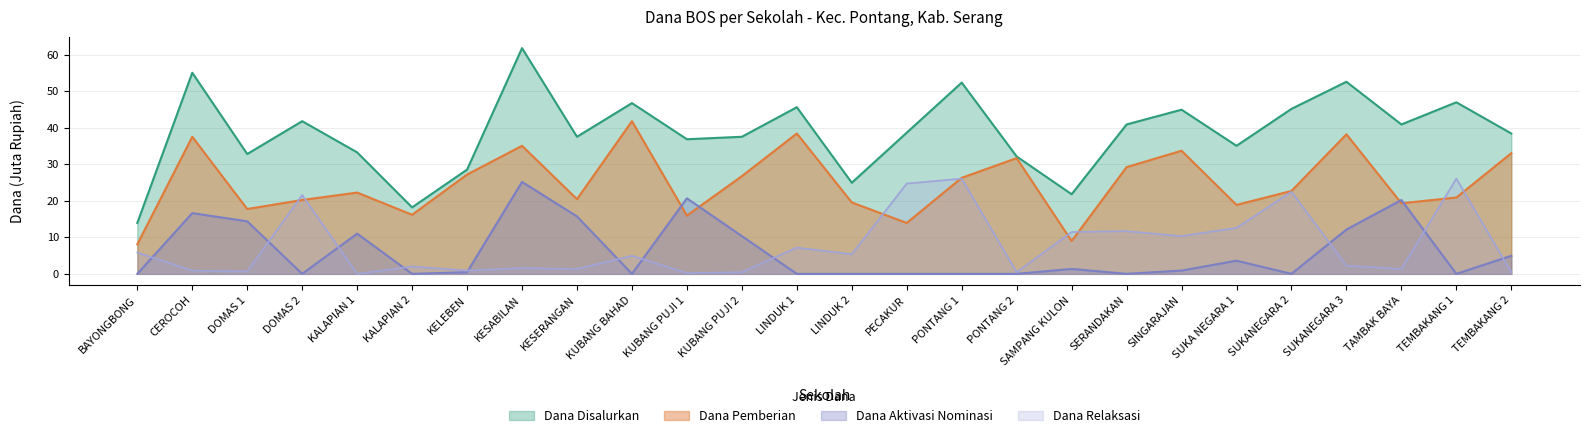

How many data points in Dana Relaksasi are above 4?

13